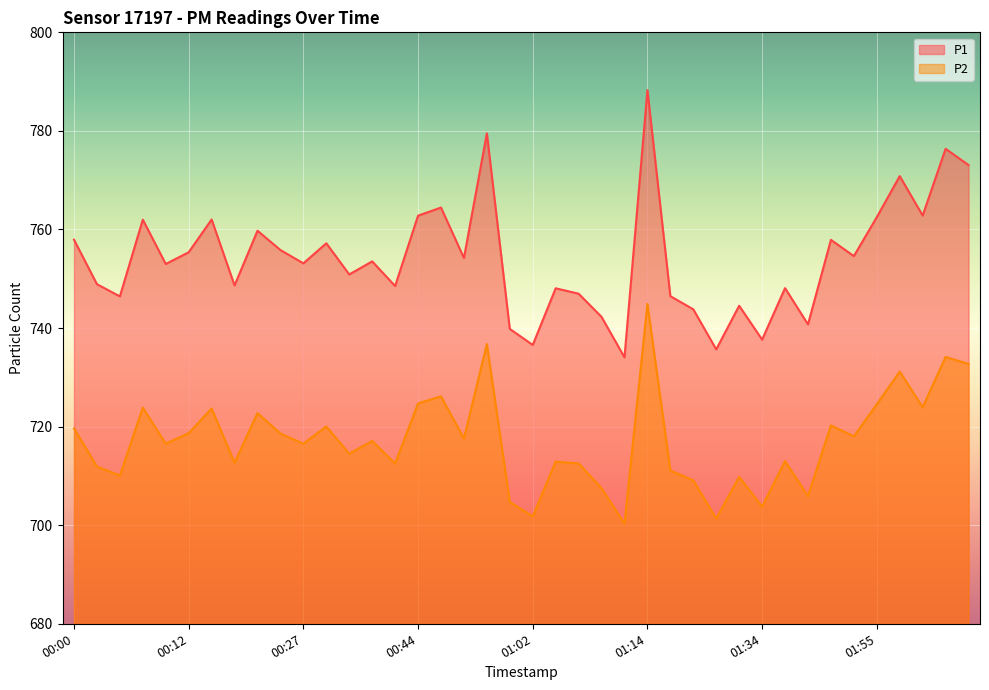

Reading left to right, list all the values displayed in this chart.

P1: 757.9	748.9	746.4	762.0	753.0	755.4	762.0	748.6	759.8	755.8	753.1	757.2	750.9	753.5	748.5	762.8	764.5	754.2	779.5	739.8	736.6	748.1	747.0	742.3	734.0	788.3	746.5	743.8	735.7	744.5	737.6	748.1	740.8	757.9	754.6	762.5	770.8	762.8	776.4	773.1
P2: 719.6	711.9	710.1	723.9	716.5	718.7	723.7	712.7	722.8	718.6	716.5	720.0	714.5	717.1	712.5	724.7	726.1	717.6	736.8	704.7	701.8	712.9	712.5	707.5	700.3	744.9	711.1	709.1	701.3	709.8	703.8	713.0	705.9	720.2	718.0	724.5	731.2	723.9	734.1	732.7